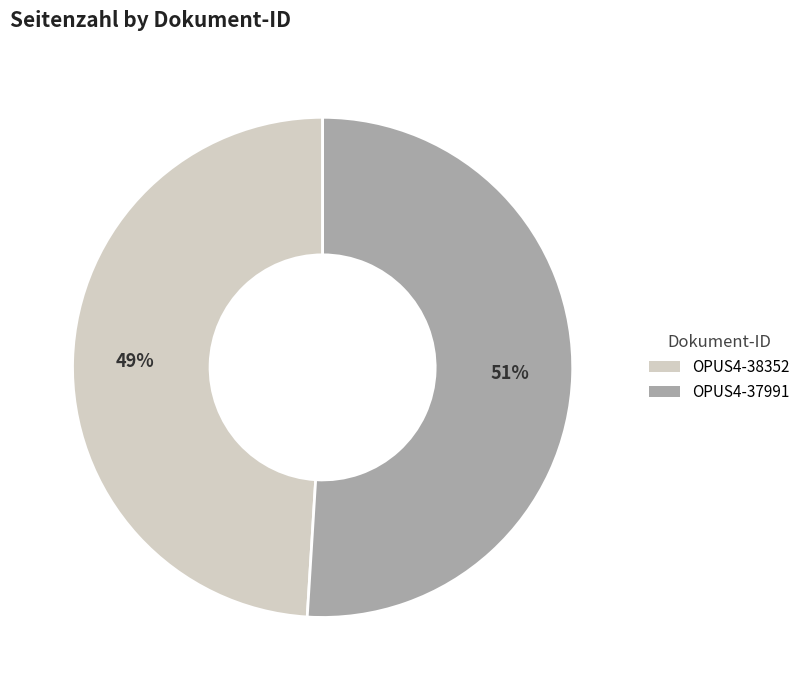

To the nearest percent, what is the average slice percentage?

50%